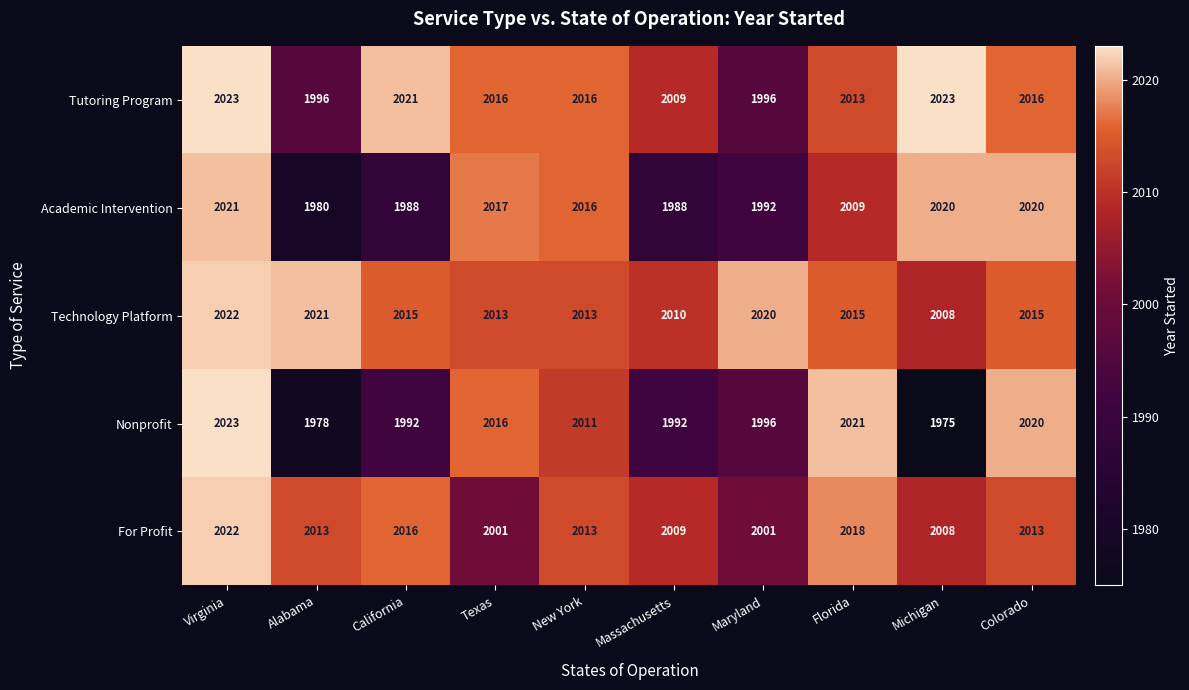

Where is Academic Intervention nearest to the value 2000?

Maryland